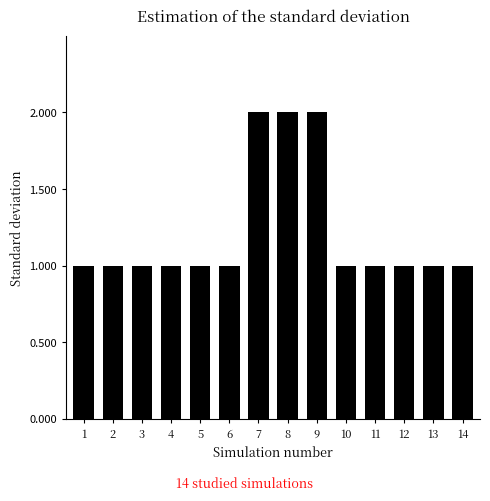

What is the difference between the maximum and second lowest values?

1